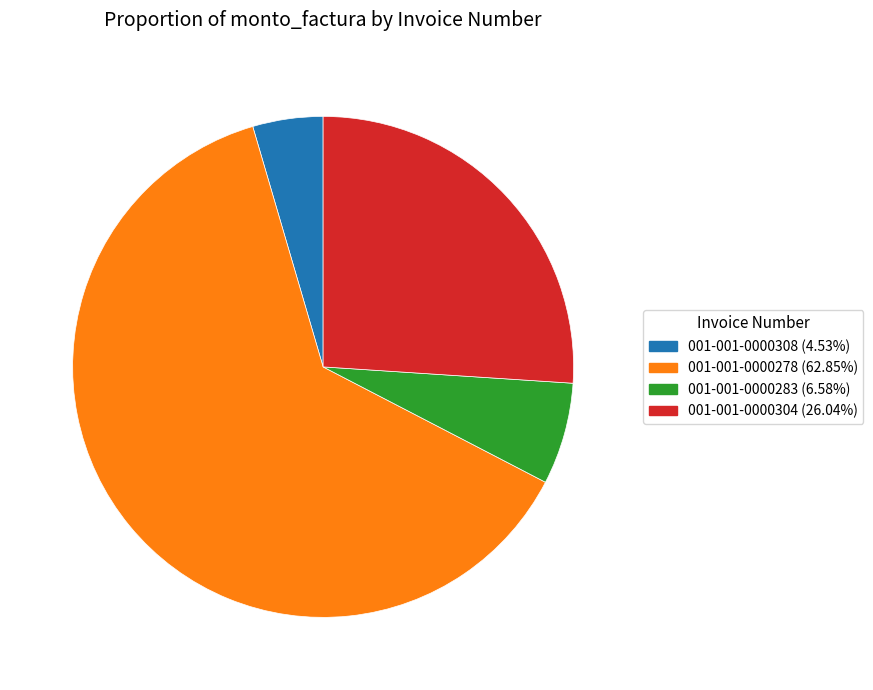

Which category has the biggest portion of the pie?

001-001-0000278